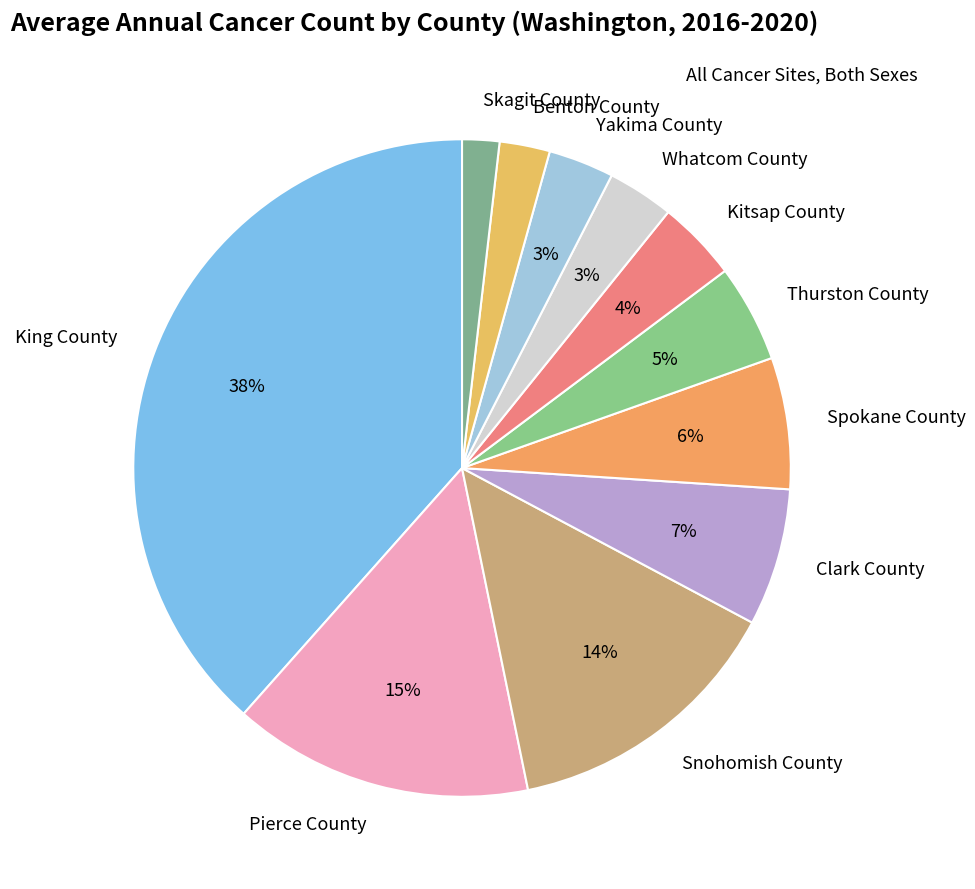

What is the largest slice in the pie chart?

King County